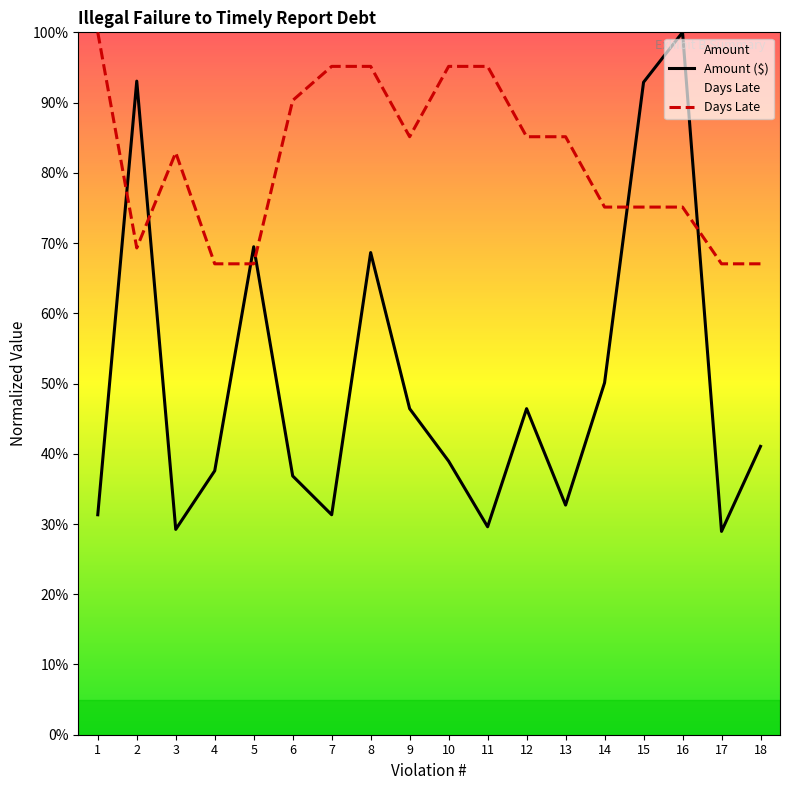

What is the greatest value displayed?

100.0